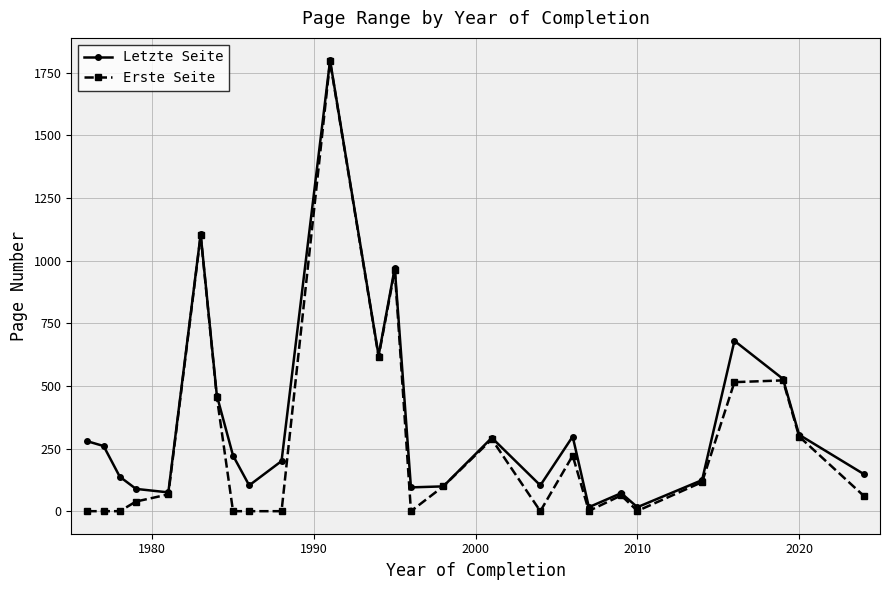

What is the value of the Erste Seite point at the 20th from the left?

63.0